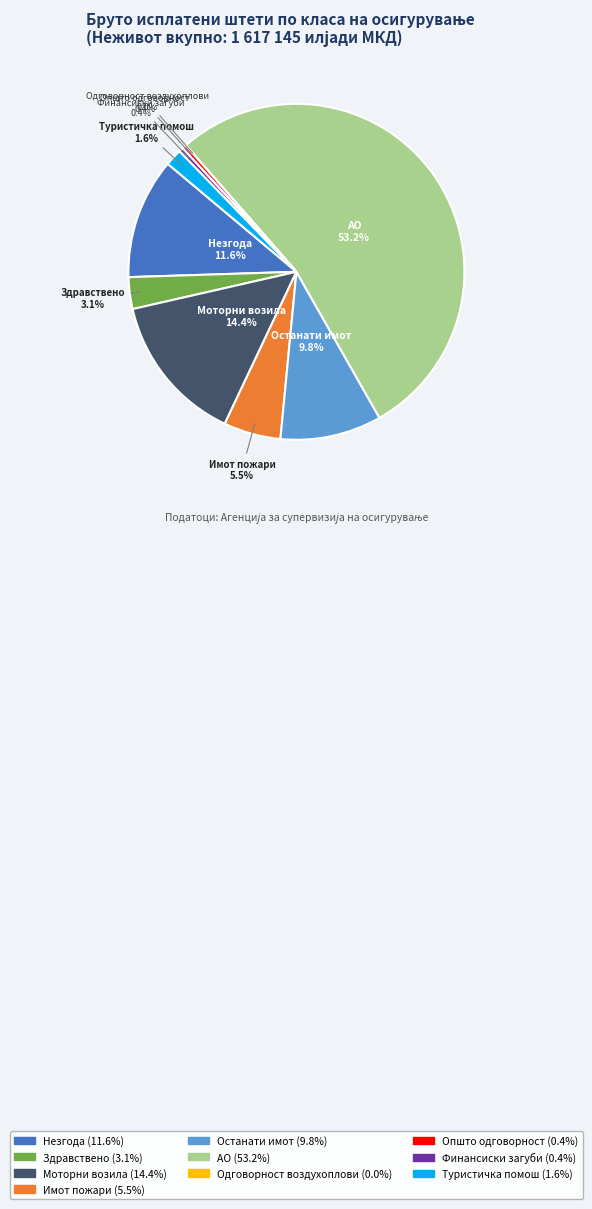

What is the largest slice in the pie chart?

АО